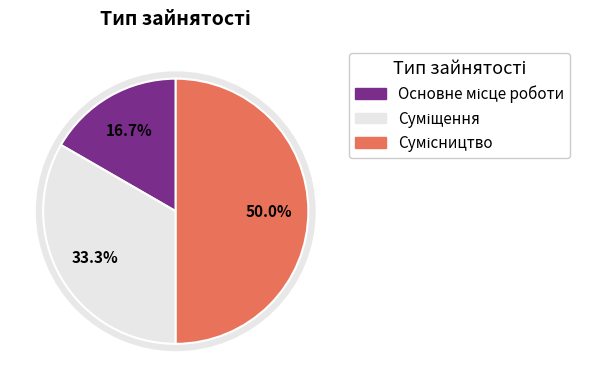

Which slice is the smallest?

Основне місце роботи